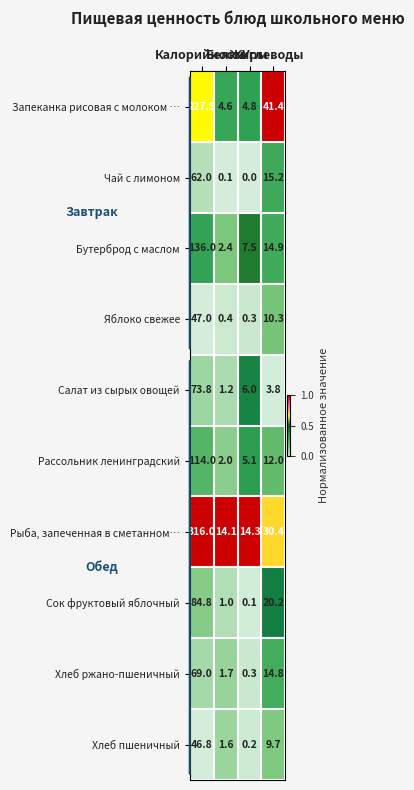

What is the difference between the second highest and second lowest values in the Салат из сырых овощей series?

2.2